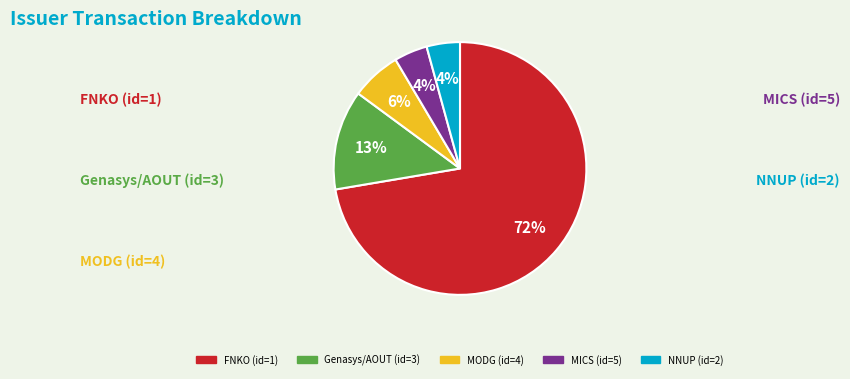

Is there any slice that represents more than half of the pie?

Yes